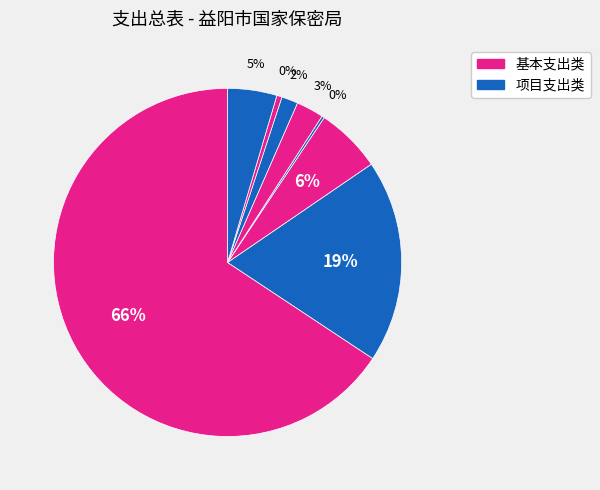

To the nearest percent, what is the average slice percentage?

12%